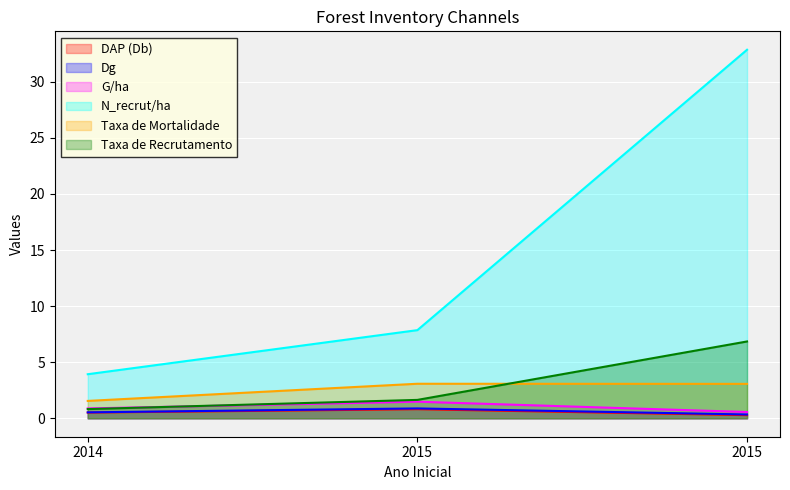

Which category has the lowest value across all series?

2015